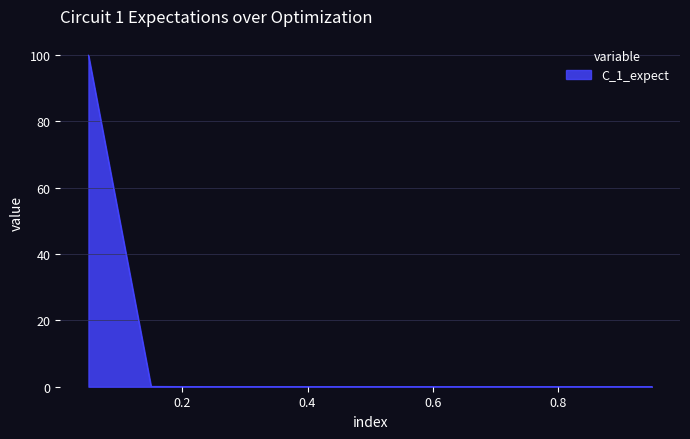

What is the maximum value shown in the chart?

99.9